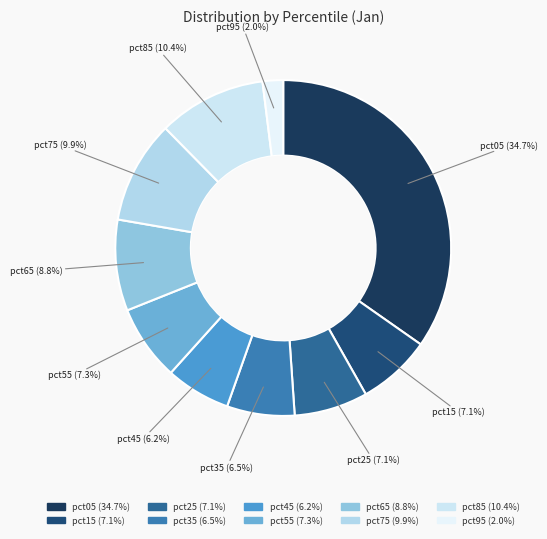

Is it true that pct25 is 7% of the pie?

True